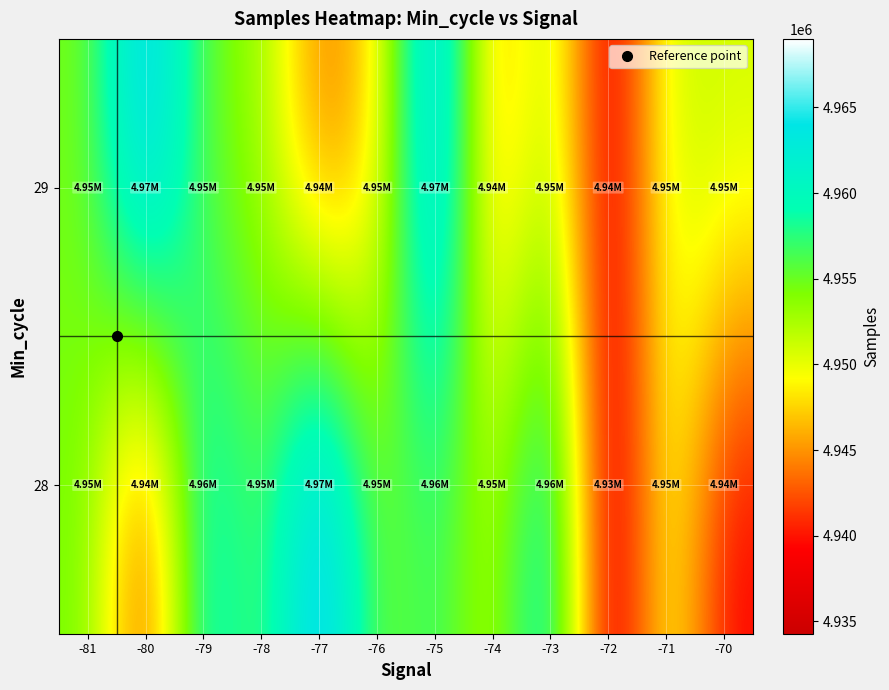

At which category does the chart reach its peak across all series?

-77